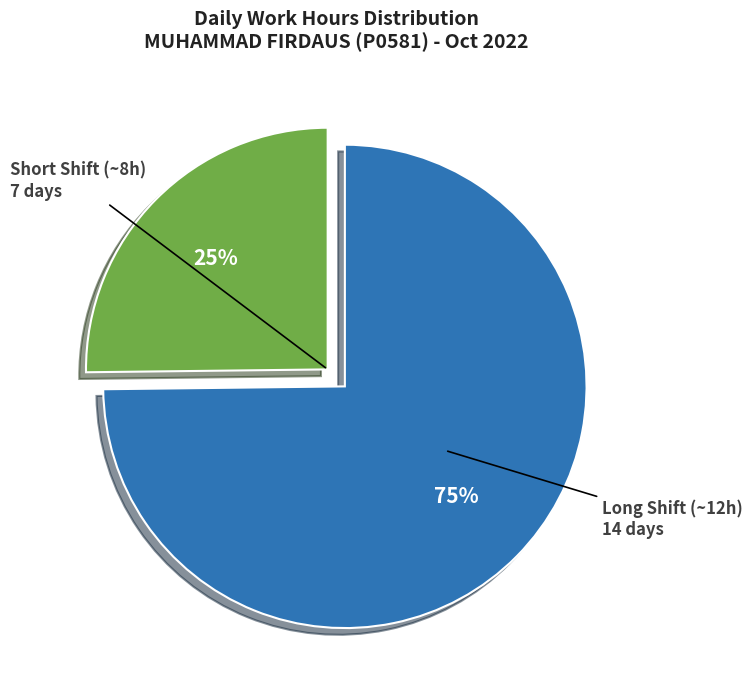

To the nearest percent, what is the difference between the largest and smallest slice percentages?

50%